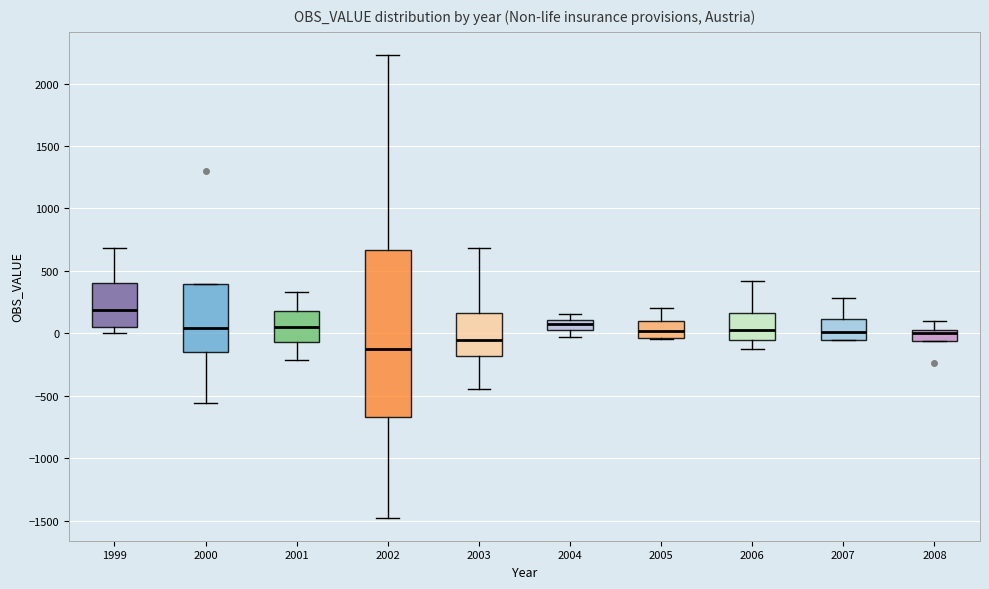

Which box has the highest median line?

1999